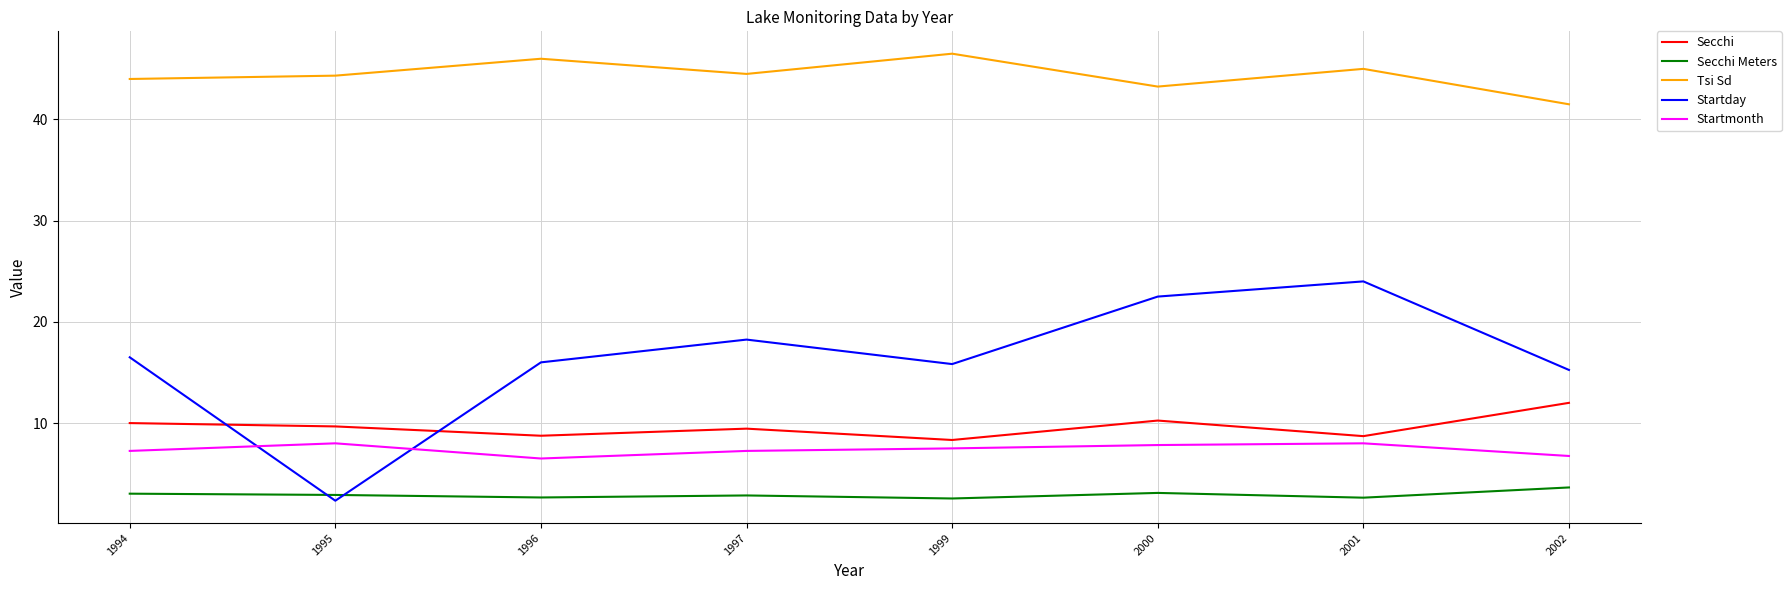

Which series has the largest total across all categories?

Tsi Sd